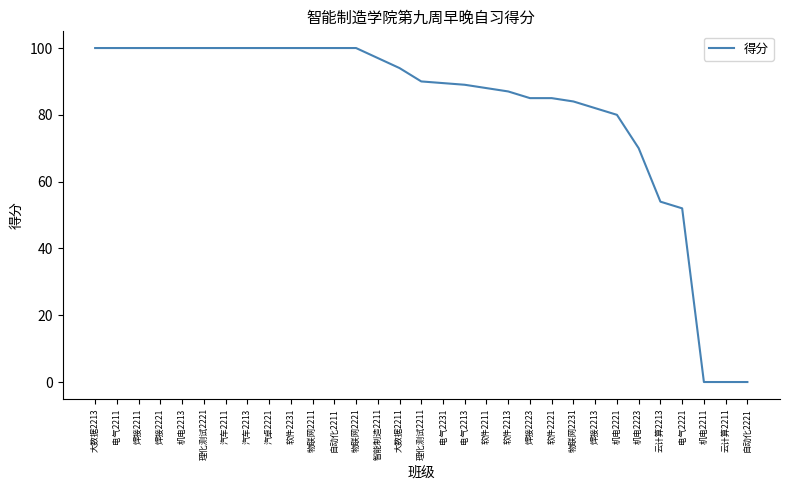

Between 自动化2221 and 智能制造2211, which is larger?

智能制造2211